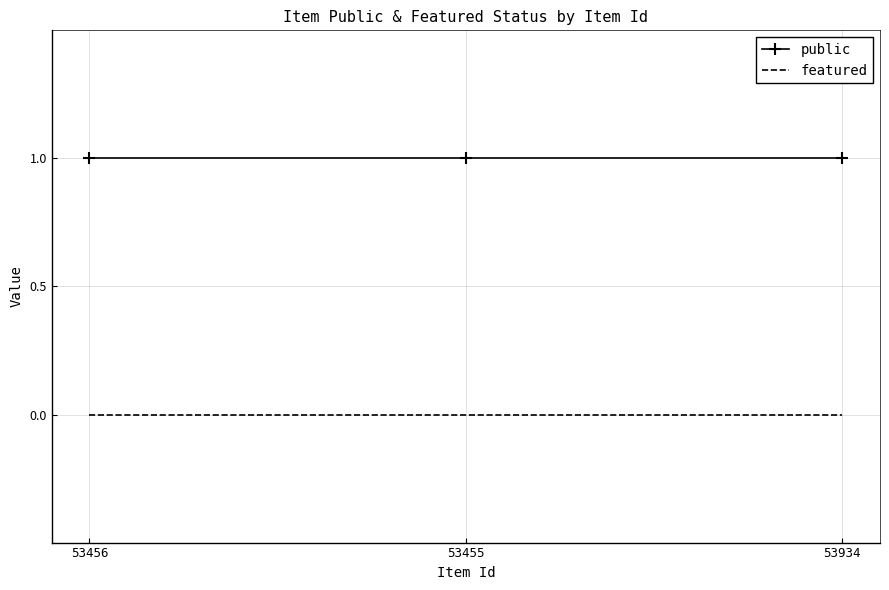

What is the maximum value shown in the chart?

1